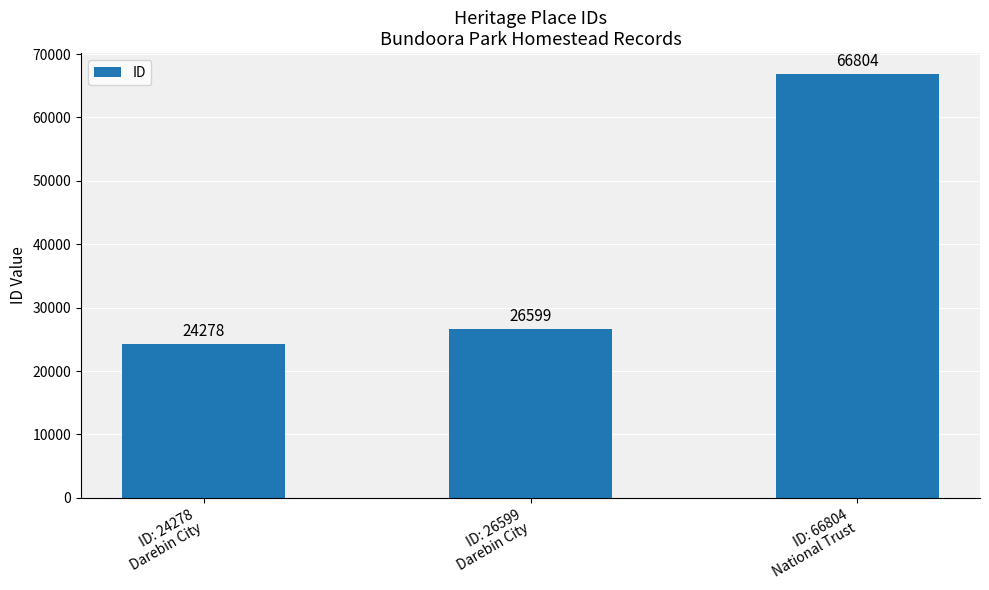

How many data points does each series have?

3